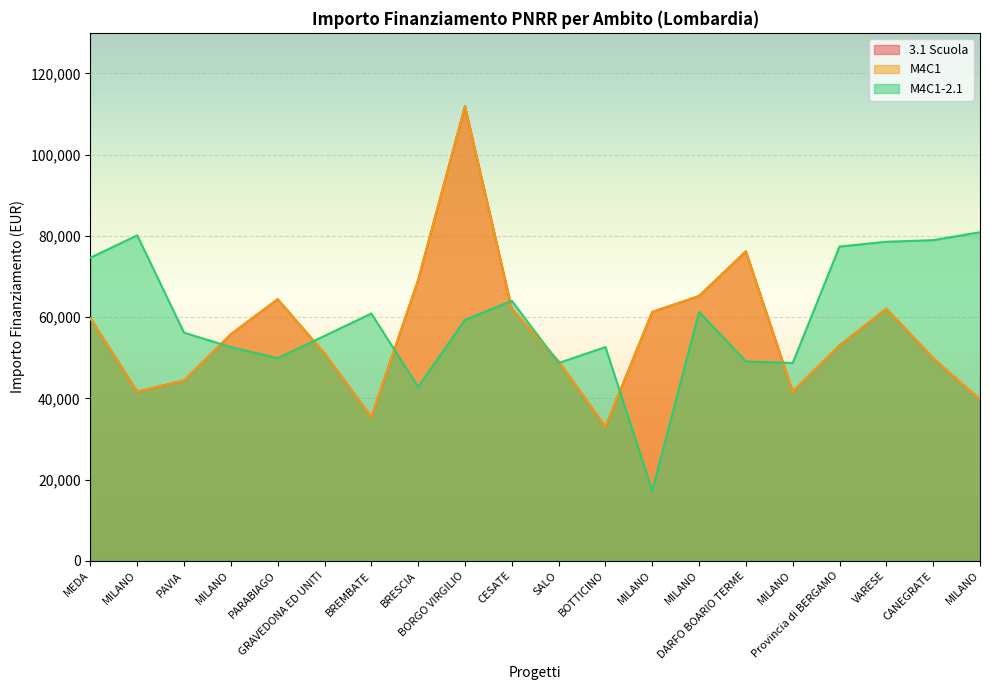

What is the minimum value shown in the chart?

17283.4